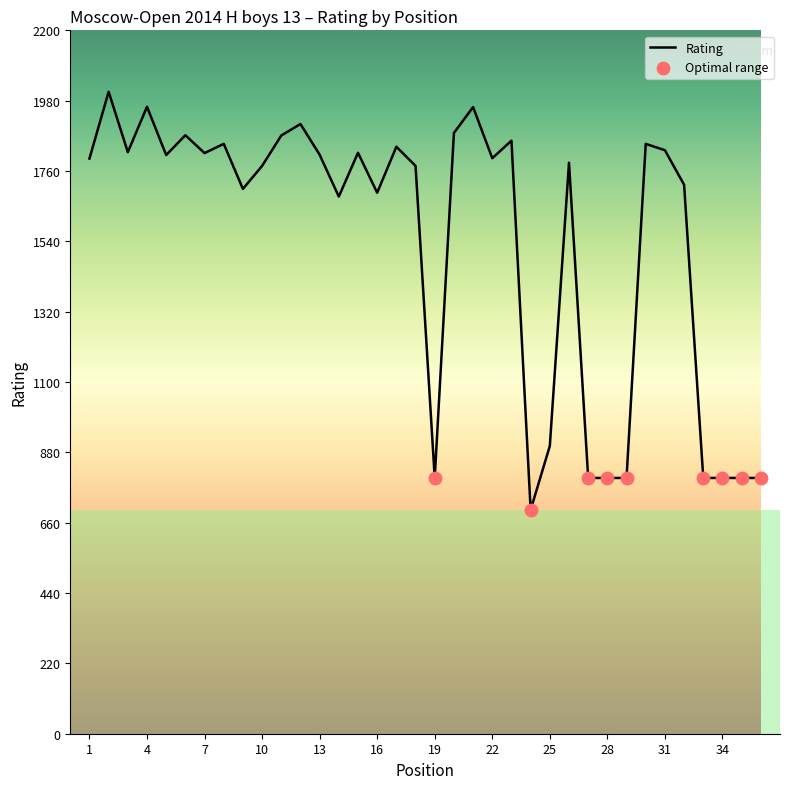

What is the difference between the maximum and minimum values?

1308